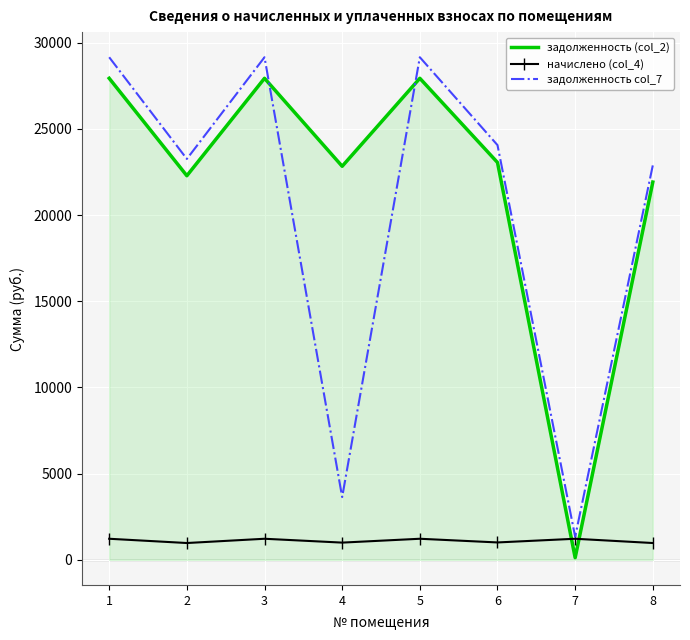

At which label does задолженность (col_2) first exceed 23052?

1